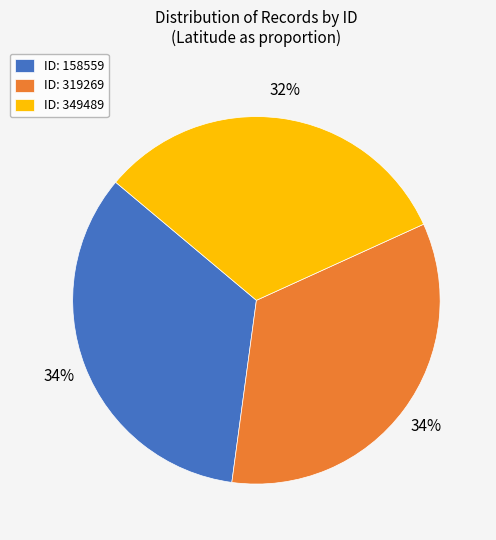

Is the sum of ID: 158559 and ID: 349489 greater than half?

Yes